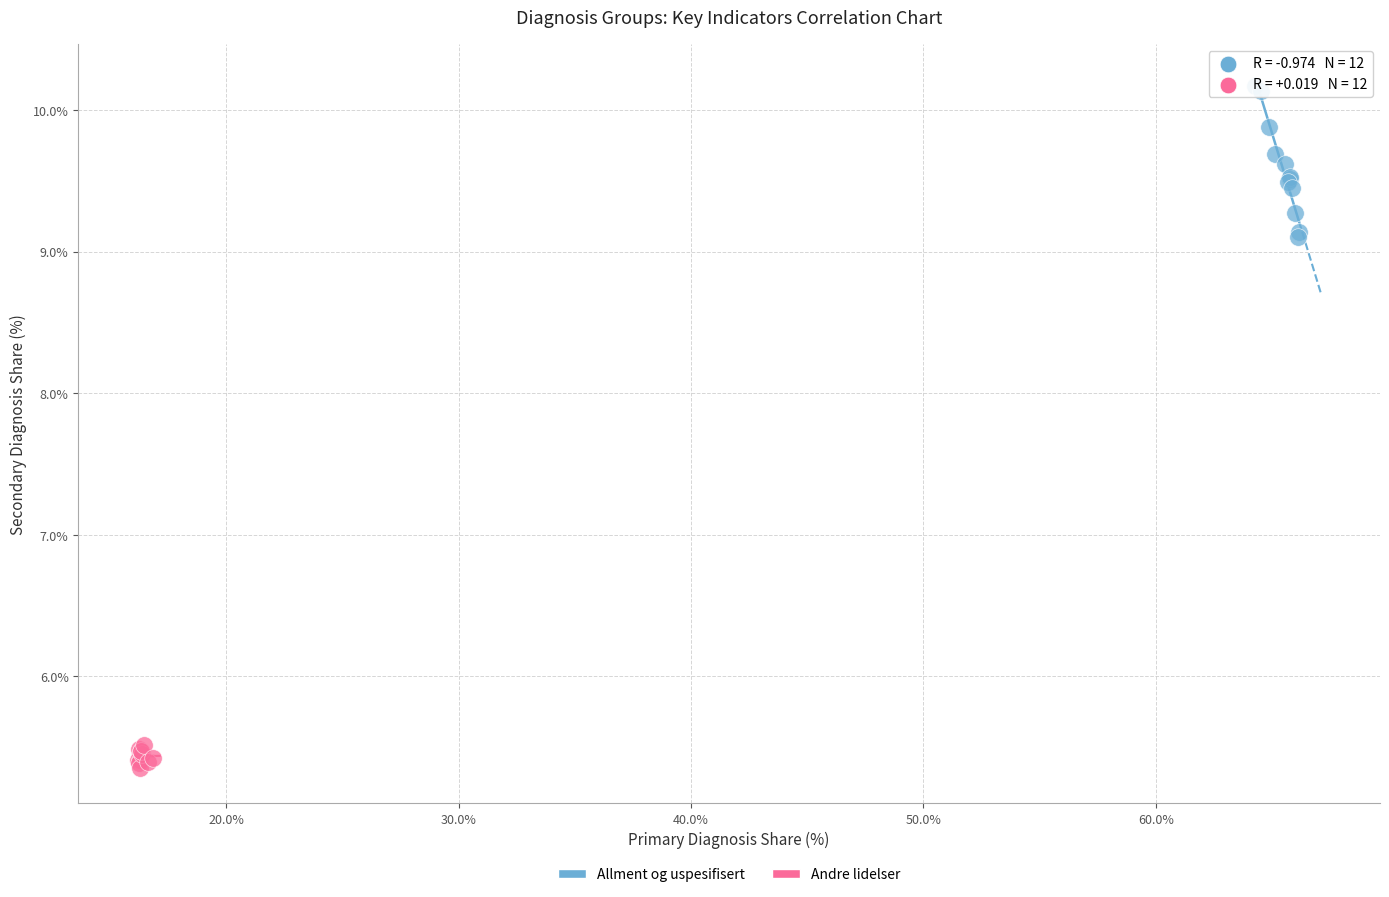

Which series reaches the minimum Y coordinate?

Andre lidelser